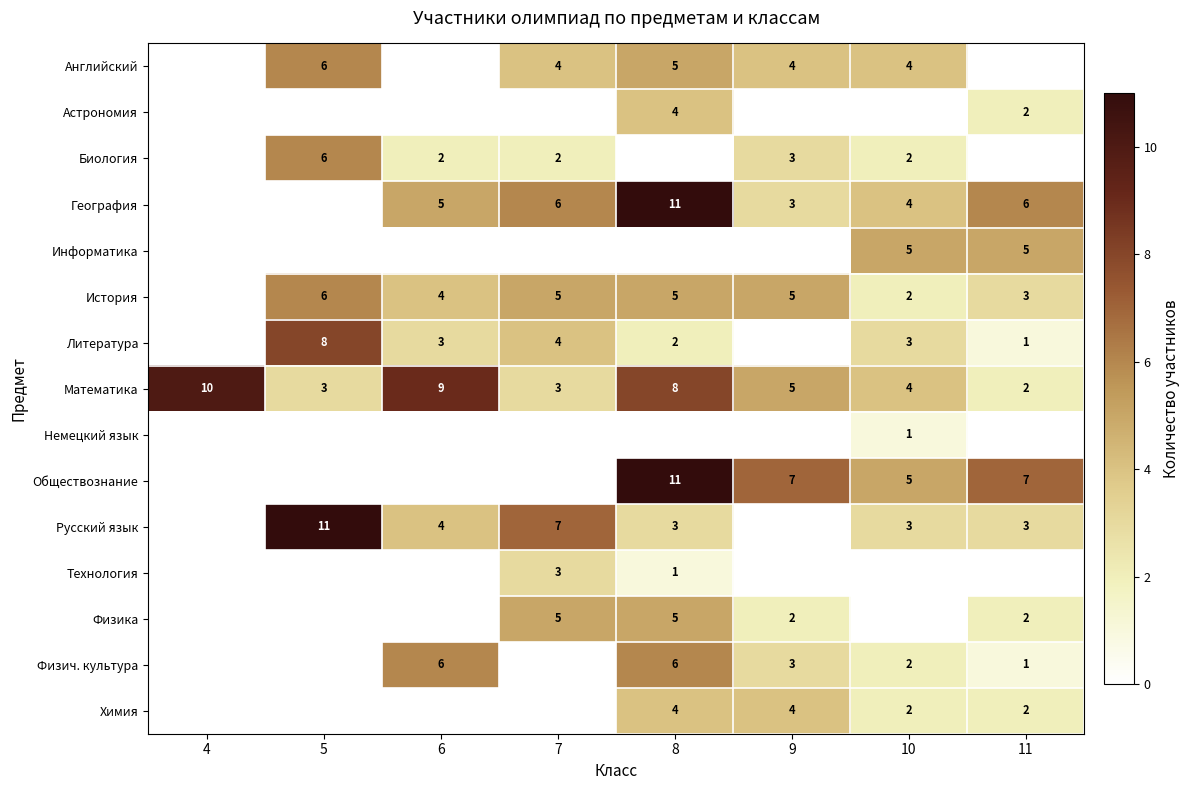

Is it true that Биология equals 0 at 10?

False